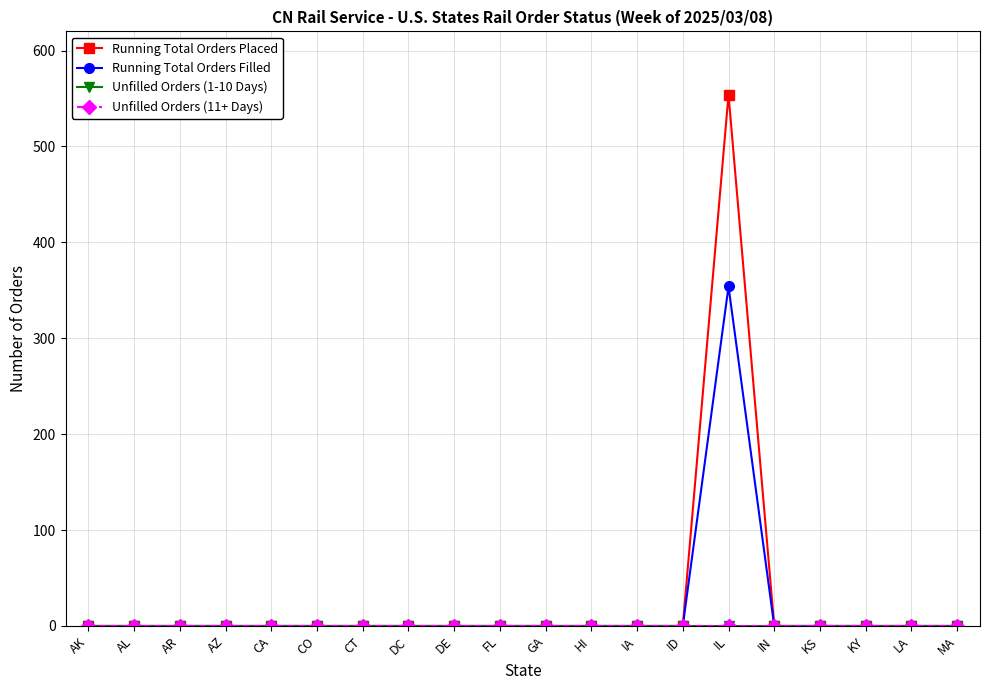

Rank the series at AL from highest to lowest value.

Running Total Orders Placed, Running Total Orders Filled, Unfilled Orders (1-10 Days), Unfilled Orders (11+ Days)